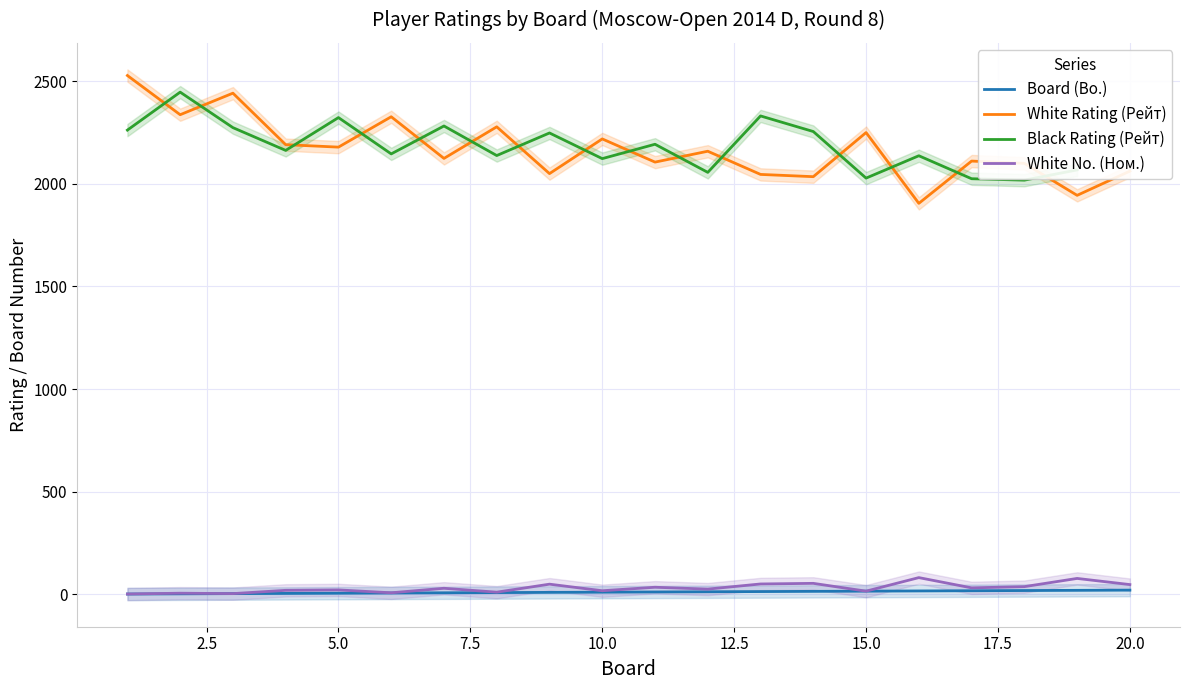

How many values in the White No. (Ном.) series are below 29?

10